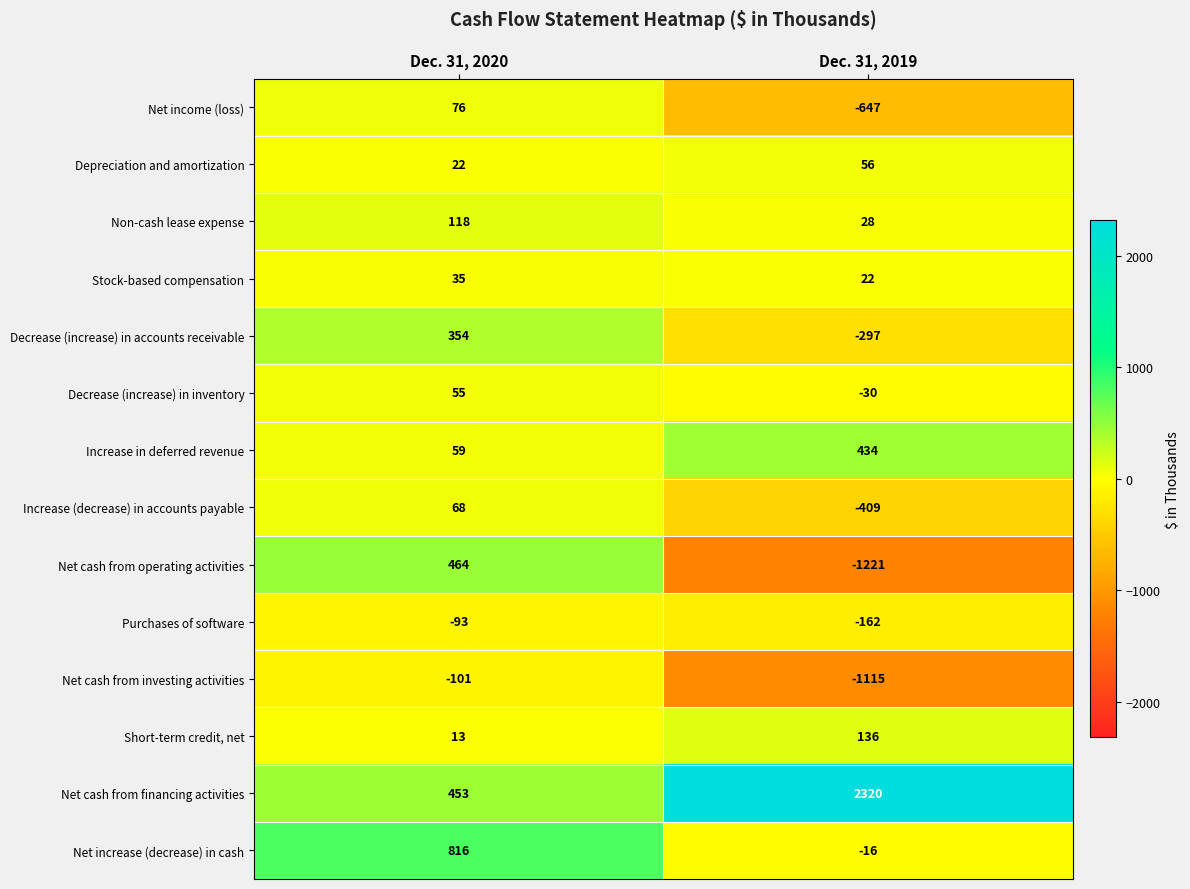

Where is Decrease (increase) in inventory nearest to the value 12?

Dec. 31, 2019